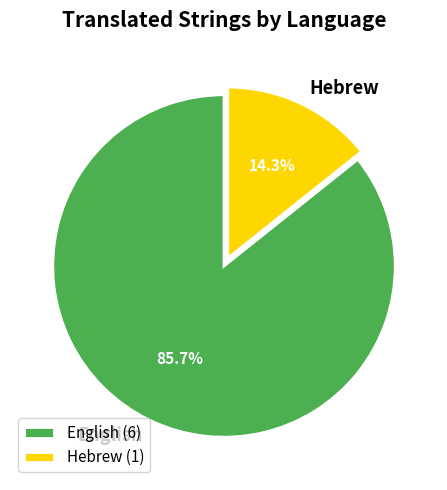

Rank the categories by value from highest to lowest.

English, Hebrew